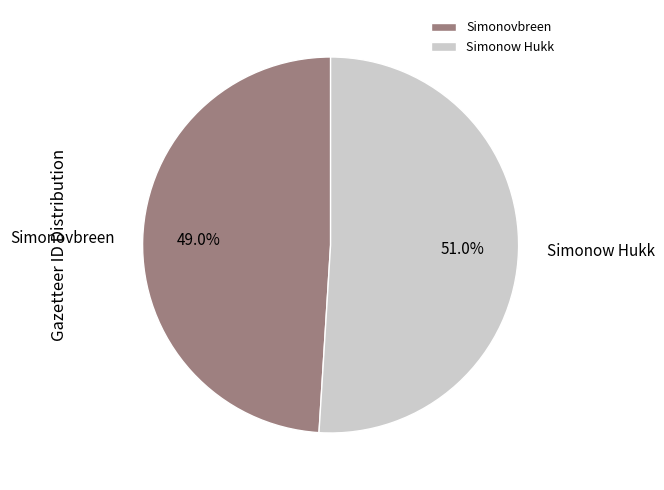

Approximately how many times larger is the value at Simonovbreen compared to Simonow Hukk?

1.0